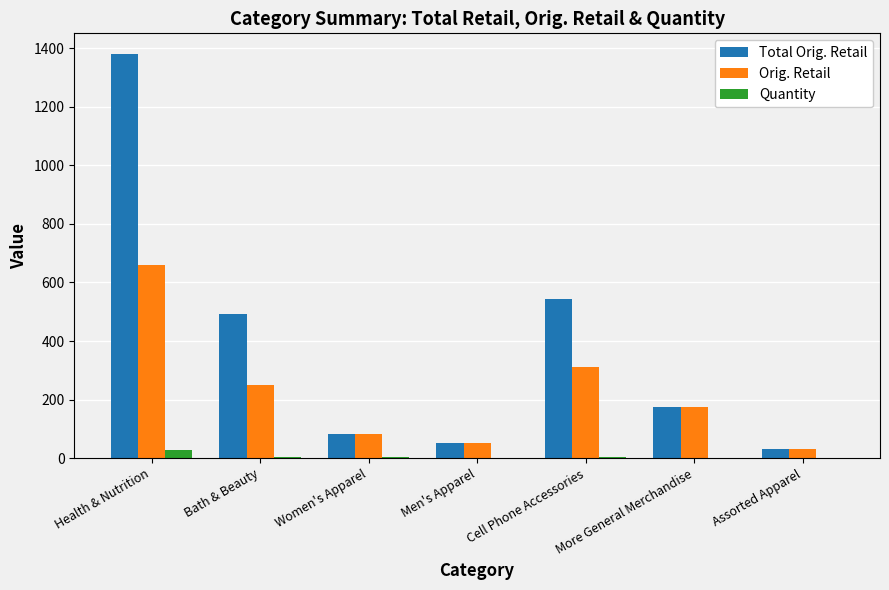

The Orig. Retail series shows 526.8 at Cell Phone Accessories. True or false?

False